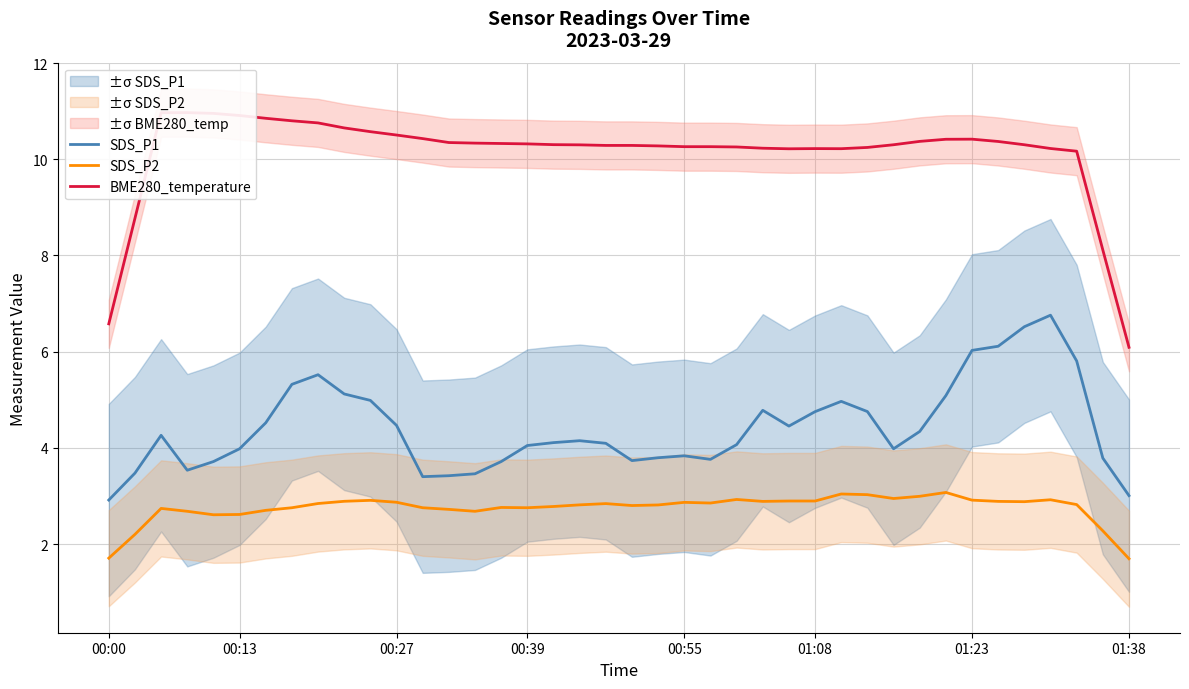

At how many categories does at least one series exceed 6?

40